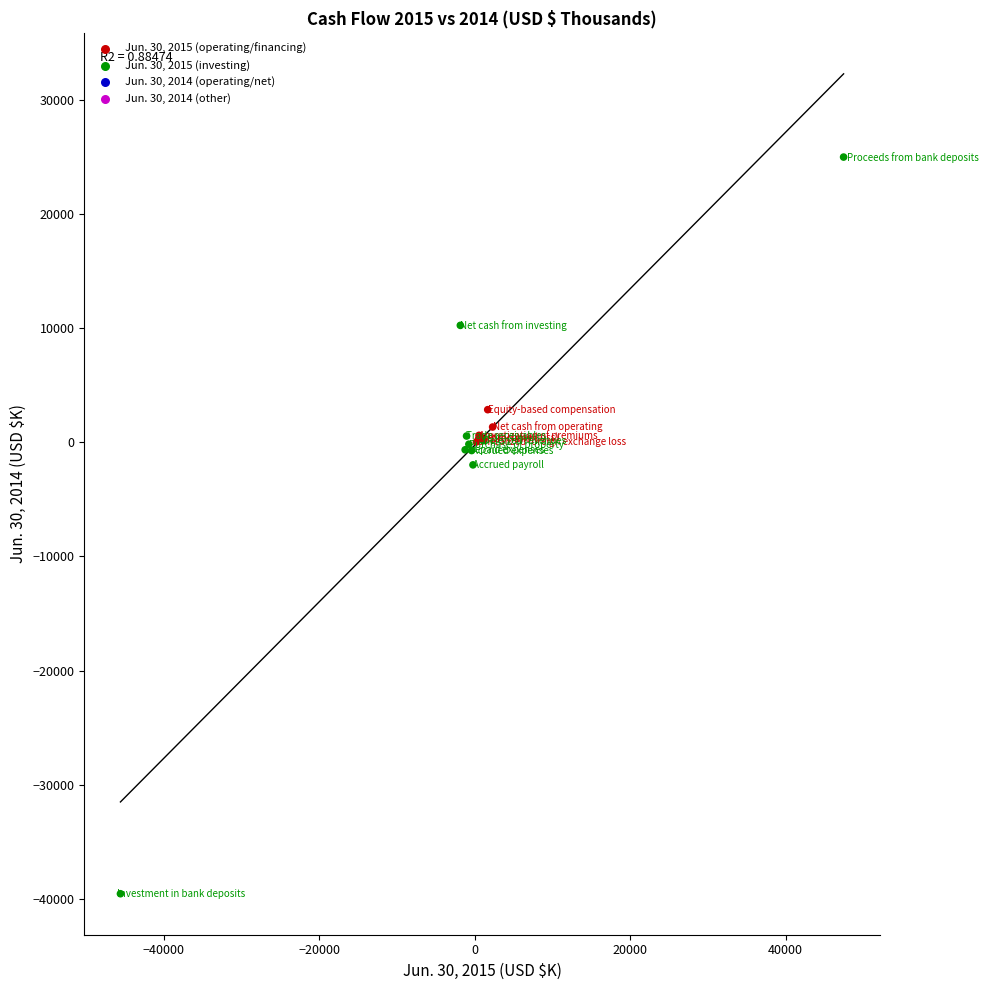

What Y value in the scatter plot is closest to -7282?

-1978